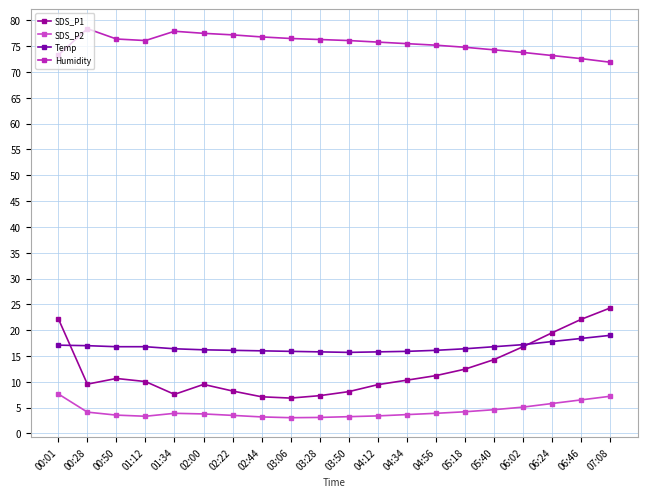

What is the value of the SDS_P2 point at the 5th from the left?

3.9